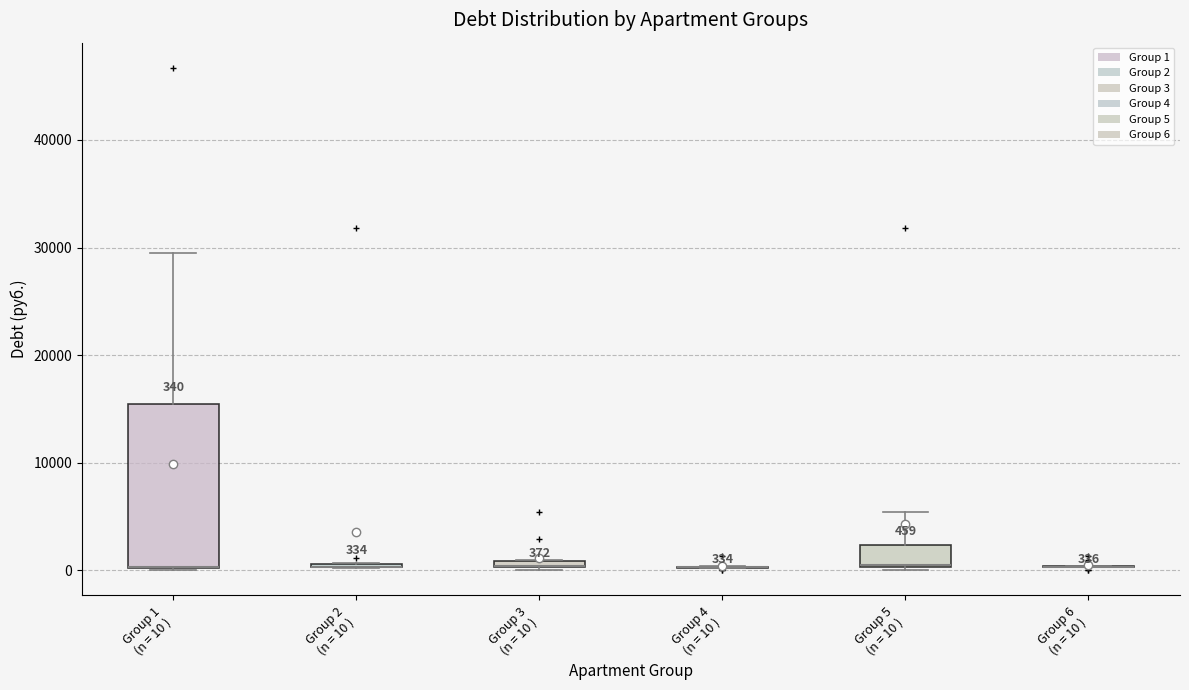

Which box is the tallest, from its lower edge to its upper edge?

Group 1 (n = 10 )